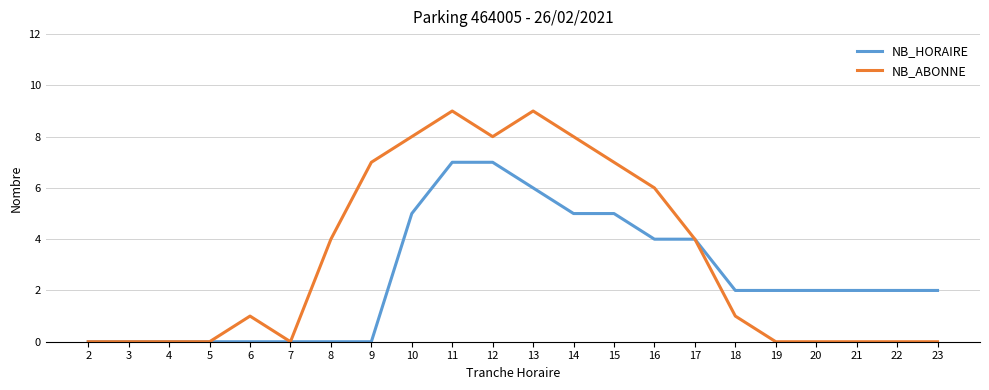

The value of NB_HORAIRE at 13 is 2. True or false?

False